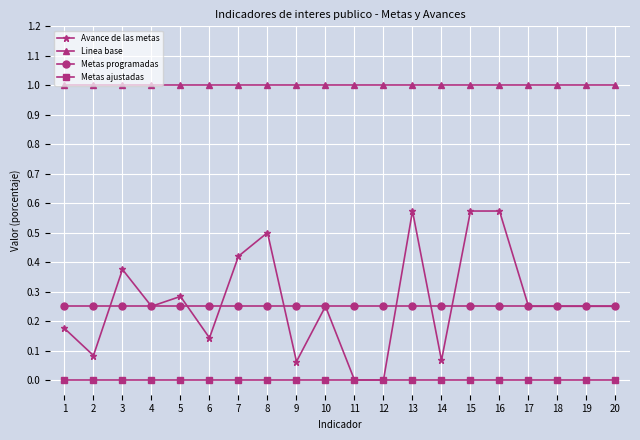

What is the greatest value displayed?

1.0